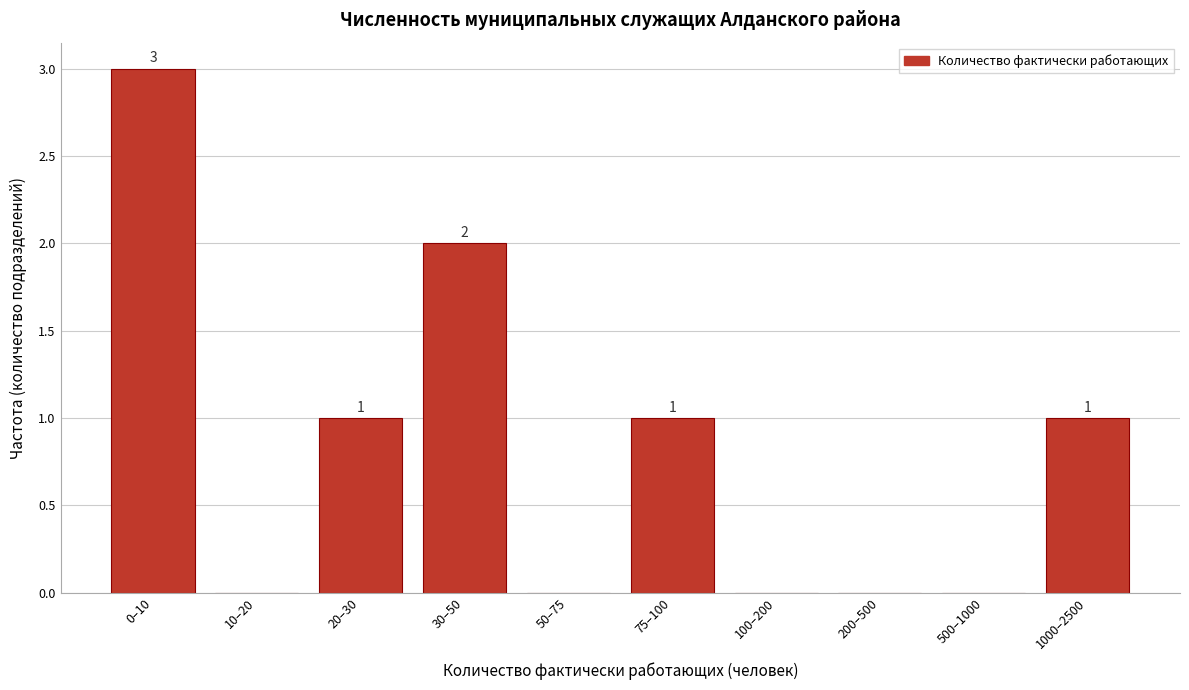

Reading right to left, what are all the values shown in this chart?

1000–2500=1	500–1000=0	200–500=0	100–200=0	75–100=1	50–75=0	30–50=2	20–30=1	10–20=0	0–10=3